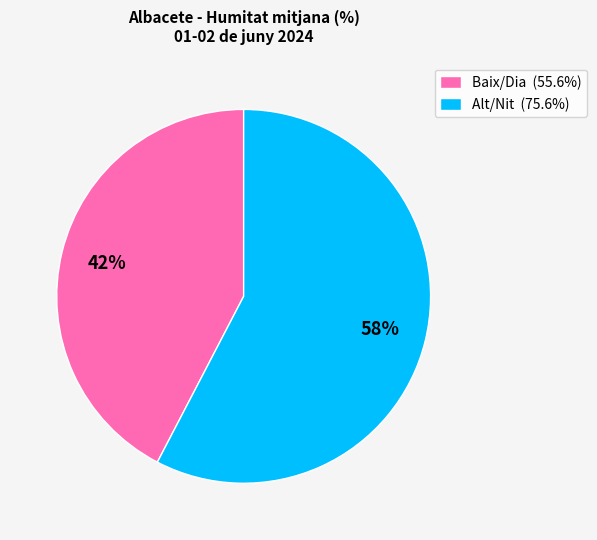

Combined, do Alt/Nit (75.6%) and Baix/Dia (55.6%) account for over 50%?

Yes